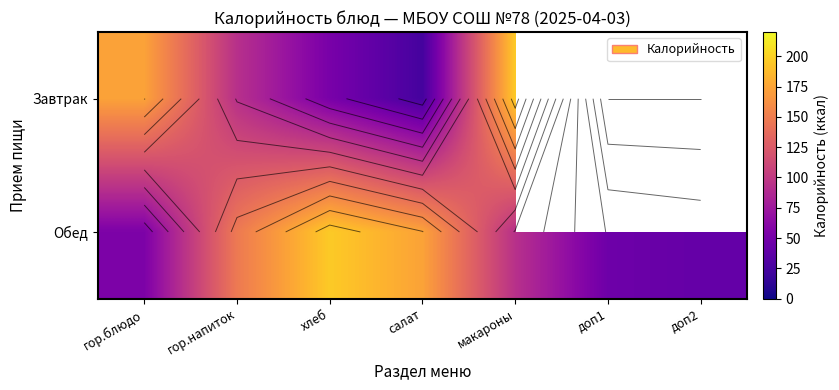

Is it true that Завтрак equals 196.0 at макароны?

True